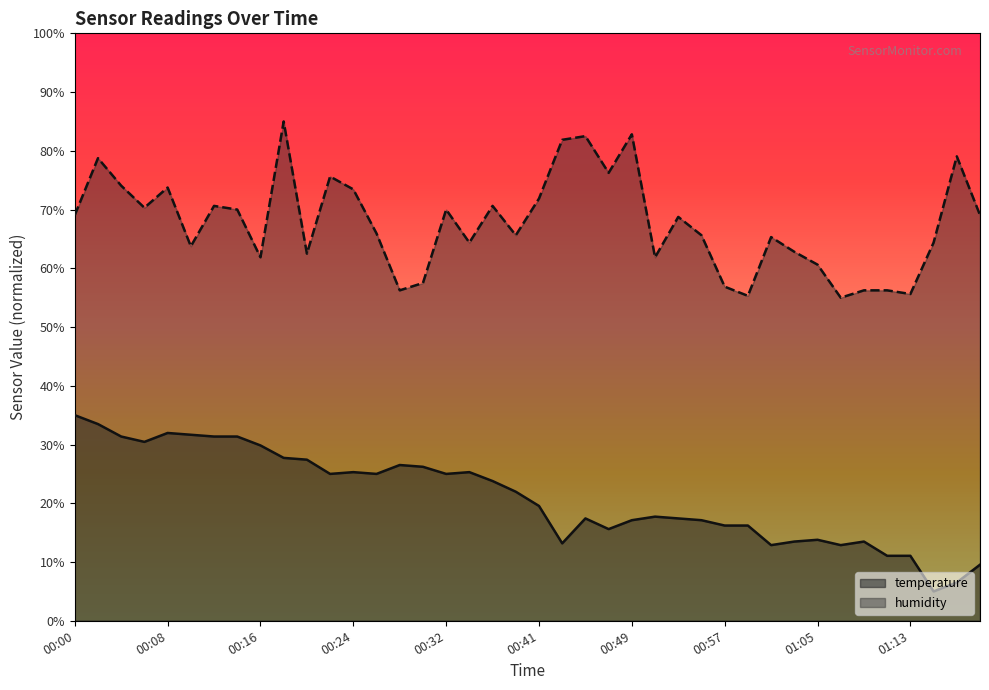

Which series has the largest range (max minus min)?

temperature